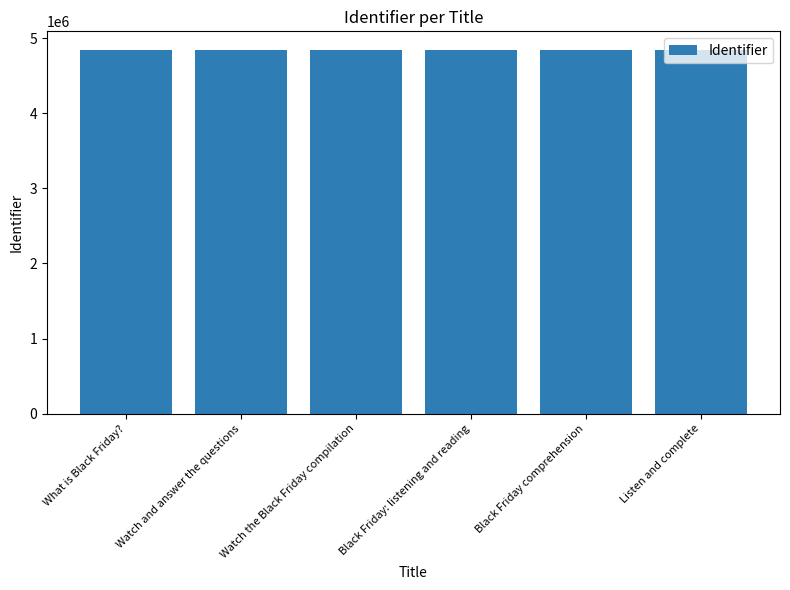

What is the change in value from Black Friday: listening and reading to Listen and complete?

+23